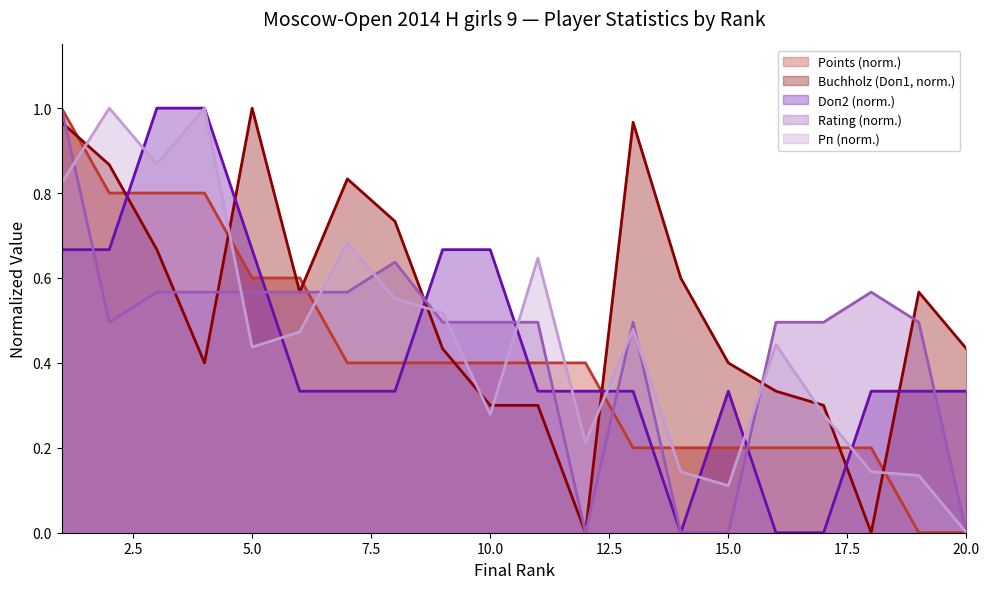

Count the number of categories in the chart.

20